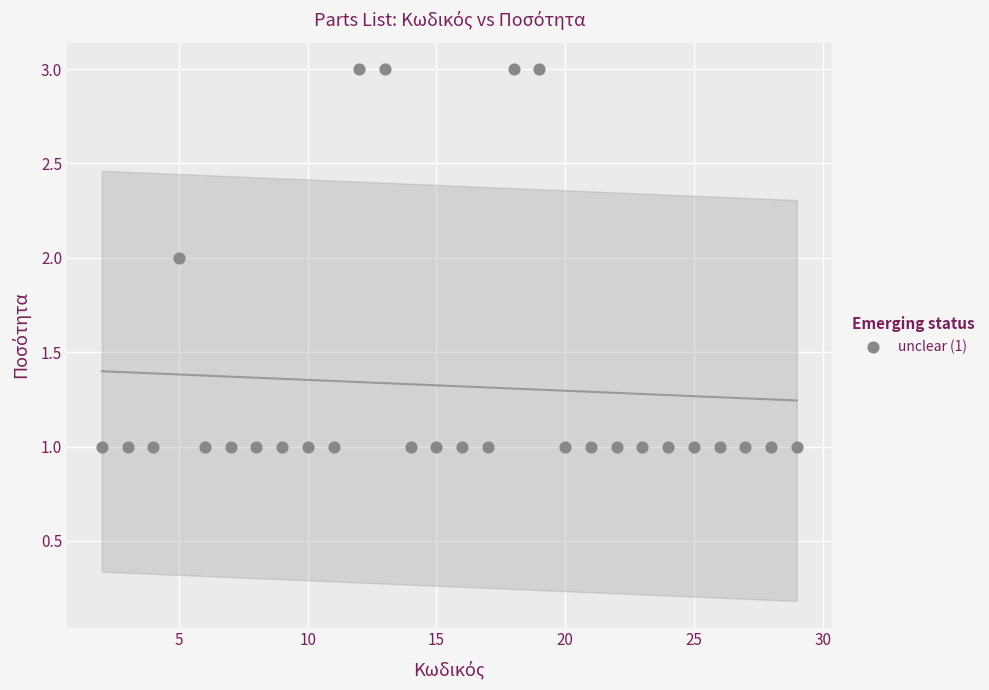

What is the range of X values (max minus min)?

27